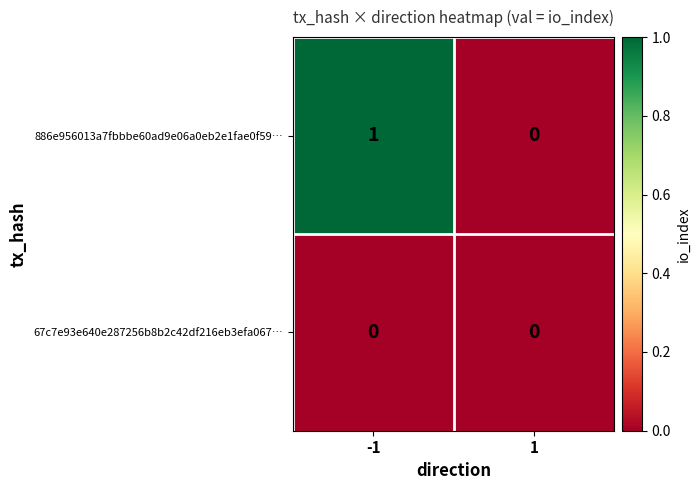

The 886e956013a7fbbbe60ad9e06a0eb2e1fae0f59… series shows 0 at 1. True or false?

True